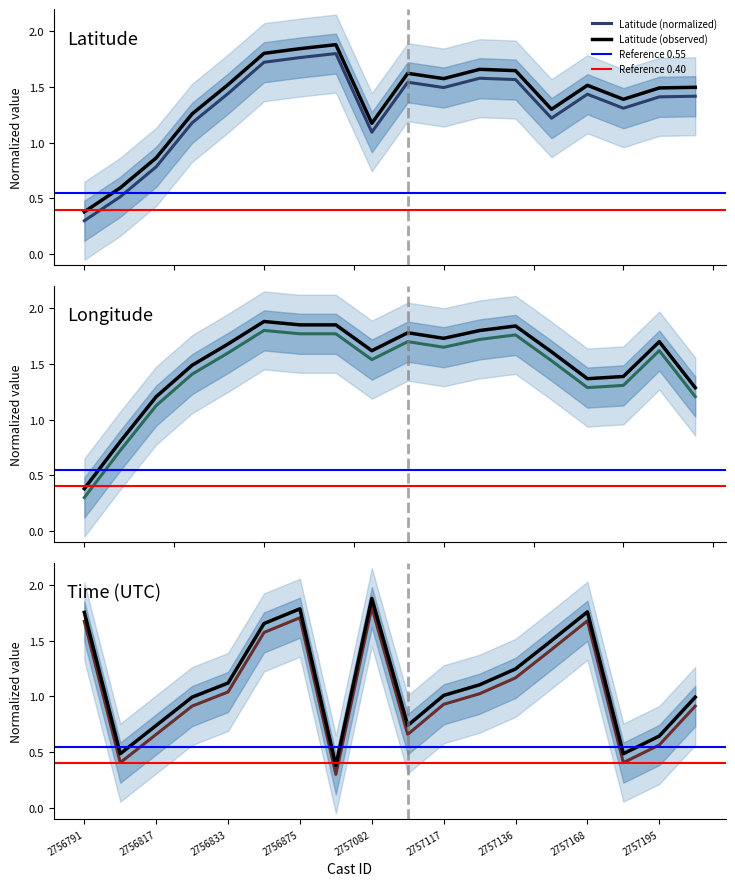

What is the minimum value for Latitude (normalized)?

0.3